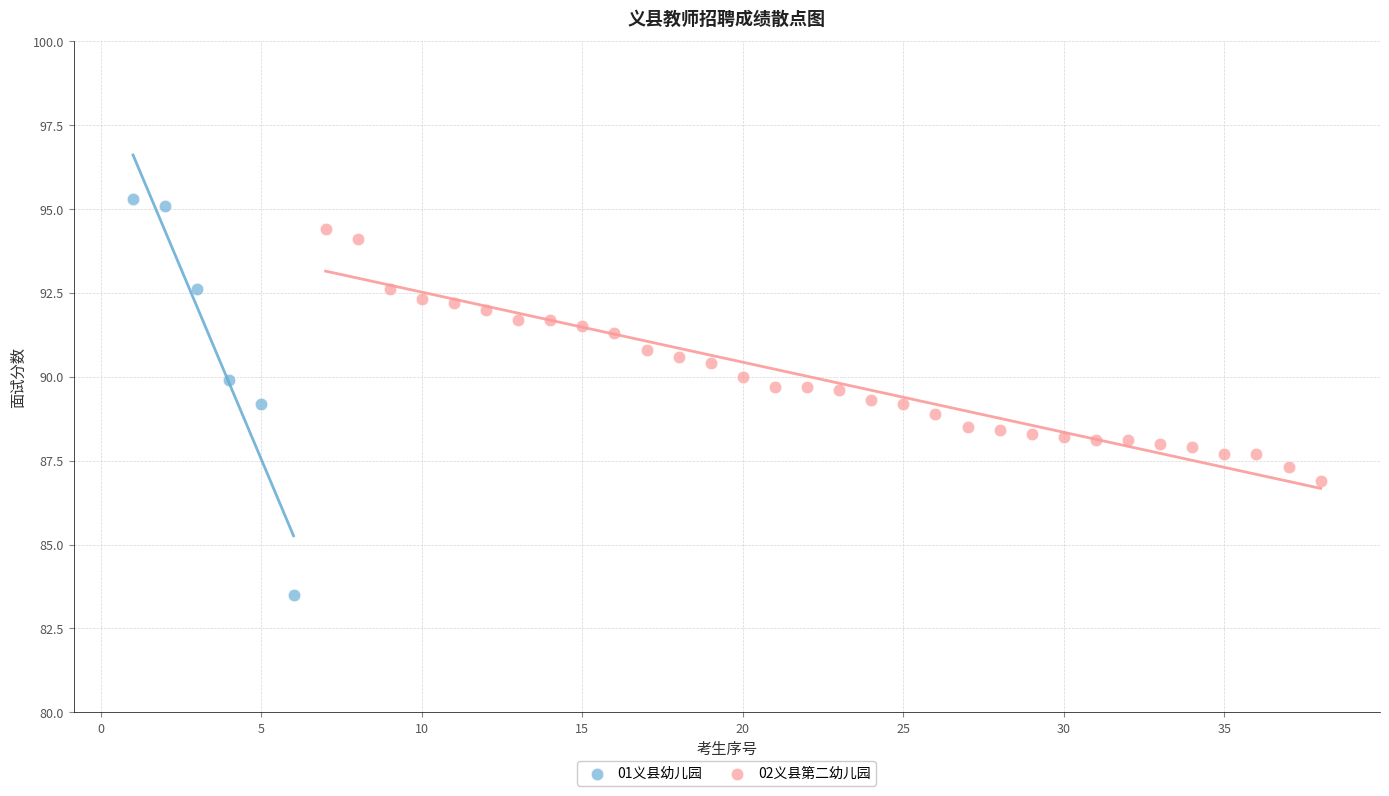

Which series reaches the minimum Y coordinate?

01义县幼儿园